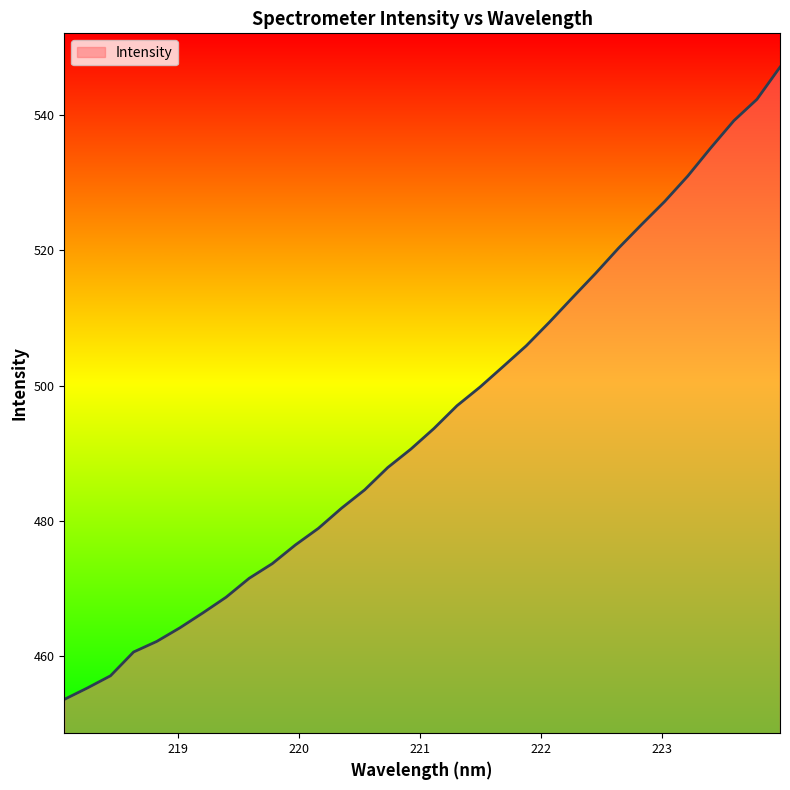

Count the number of categories in the chart.

32